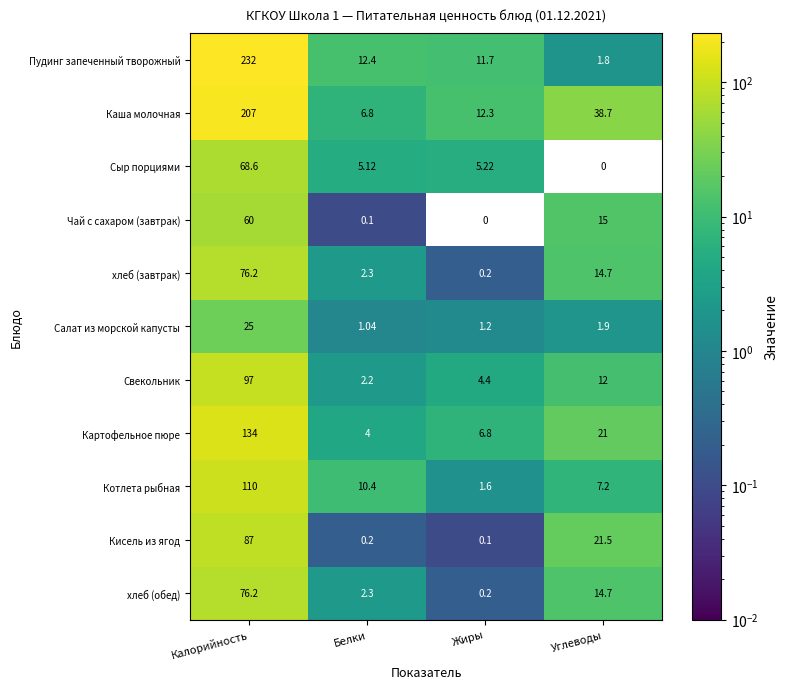

Which series has the largest total across all categories?

Каша молочная